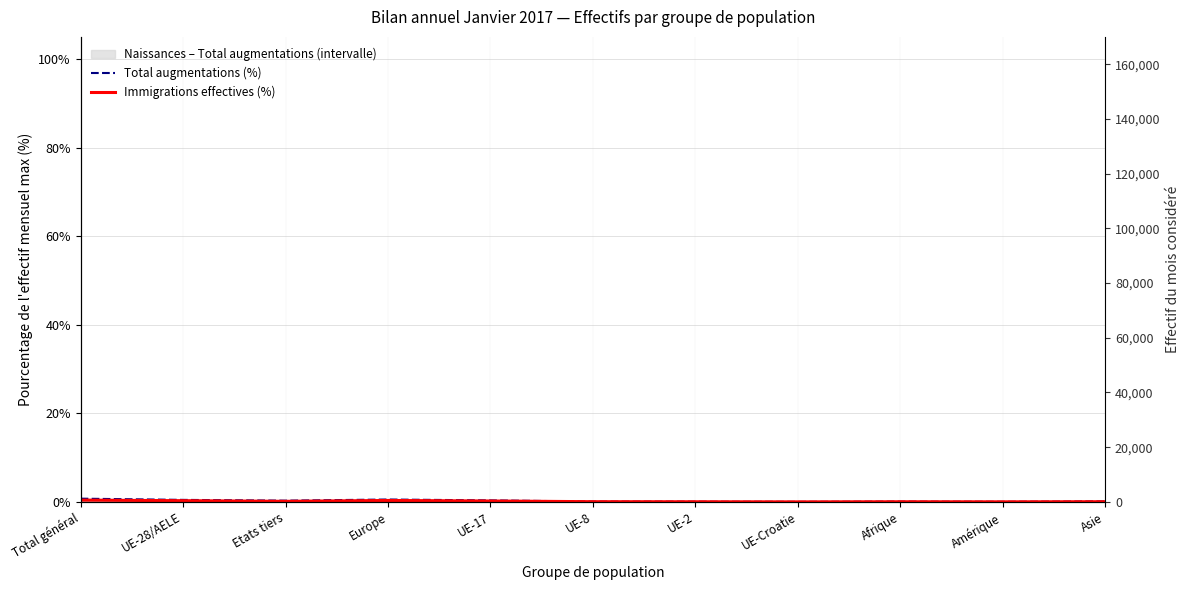

What is the greatest value displayed?

0.7